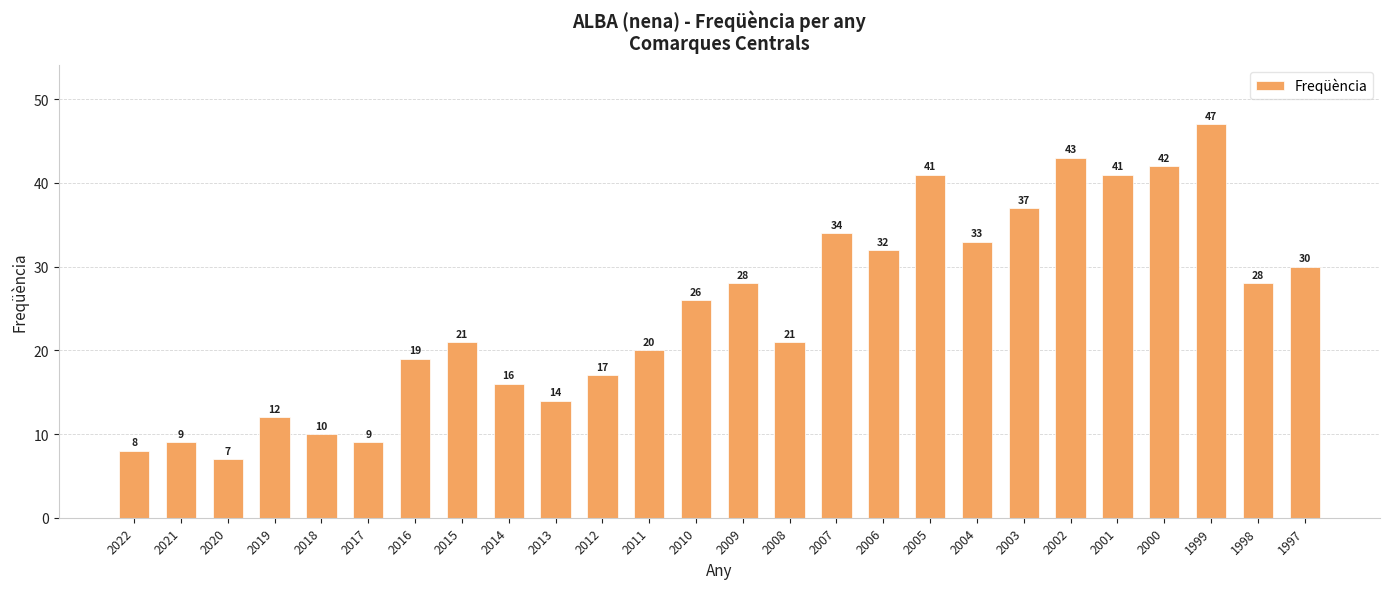

What is the approximate value at 2019?

12